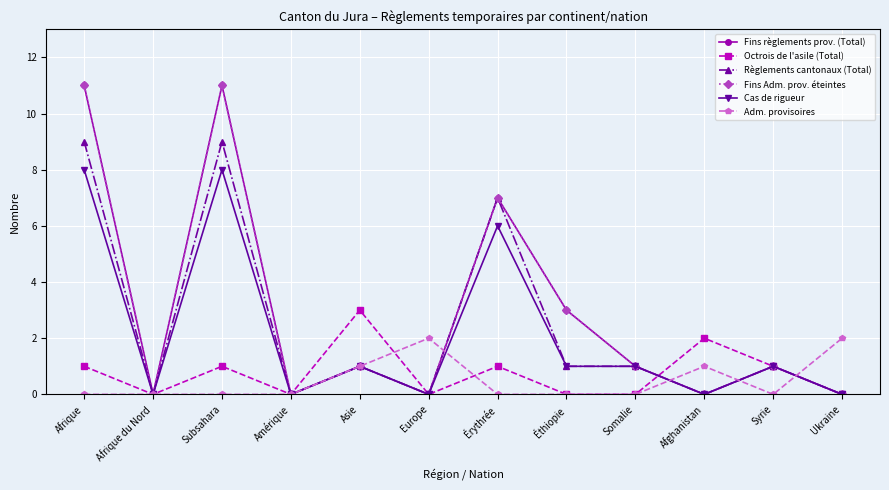

Does the chart have visible grid lines?

Yes